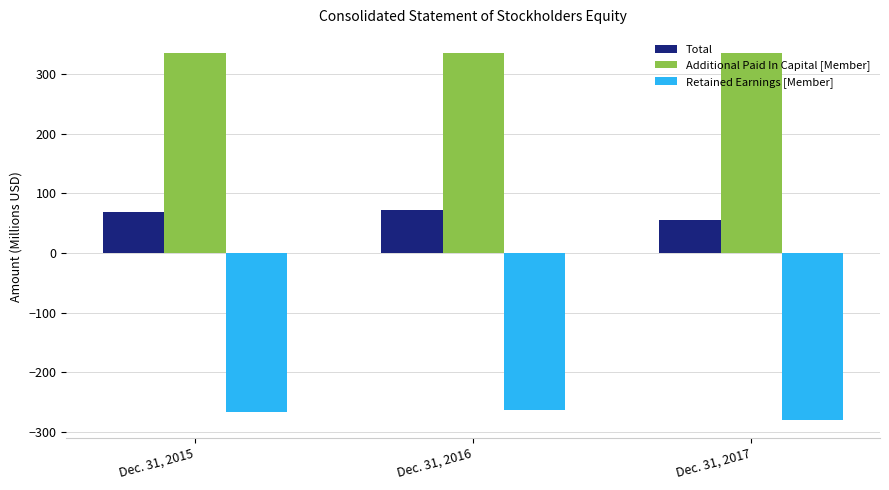

The value of Total at Dec. 31, 2017 is 55.7. True or false?

True